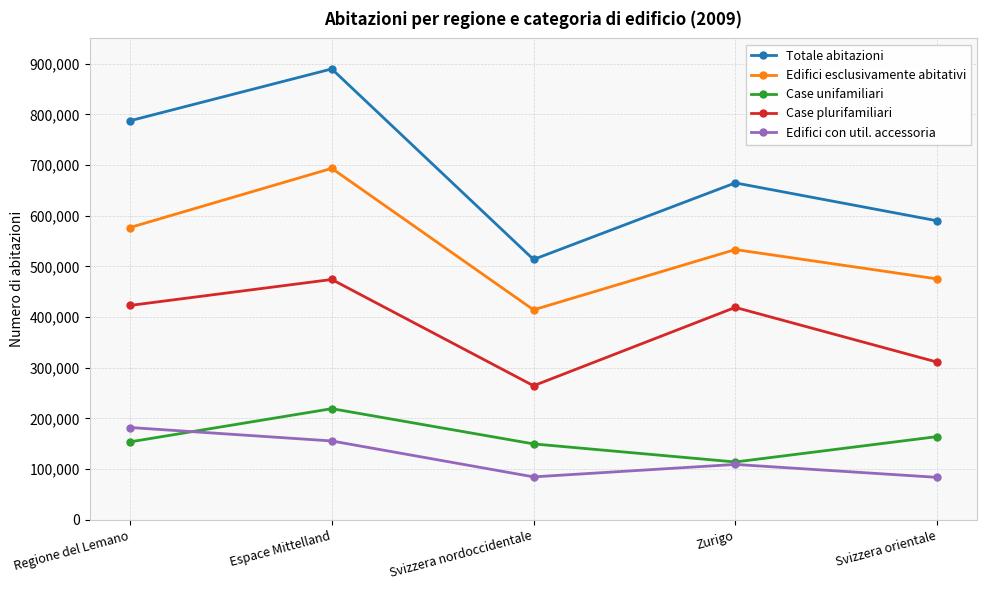

What is the sum of all Edifici con util. accessoria values?

615458